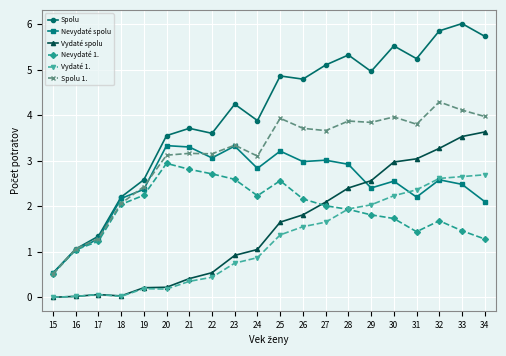

What is the maximum value shown in the chart?

6.0